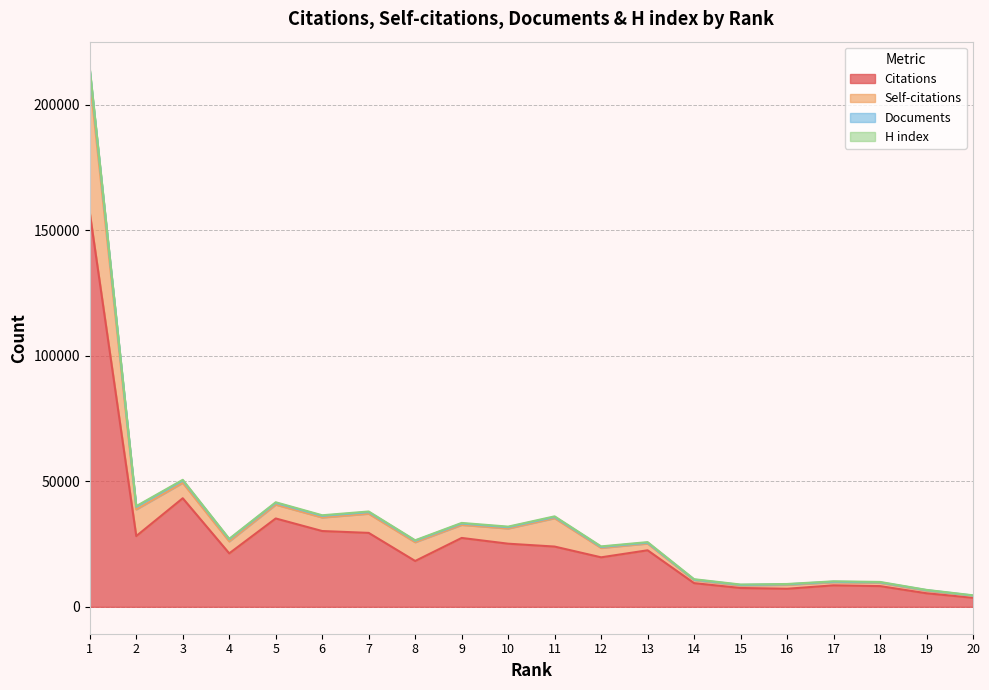

Between 4 and 1, which is larger?

1